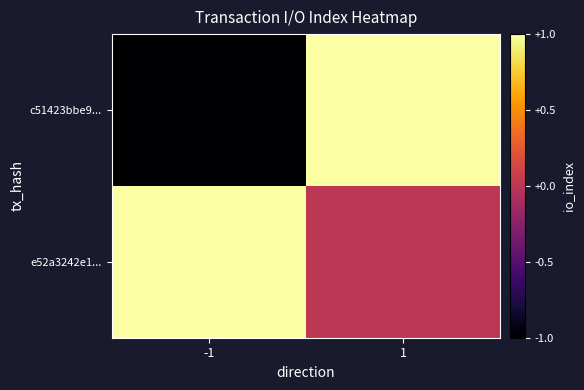

Rank the series at 1 from lowest to highest value.

e52a3242e1..., c51423bbe9...